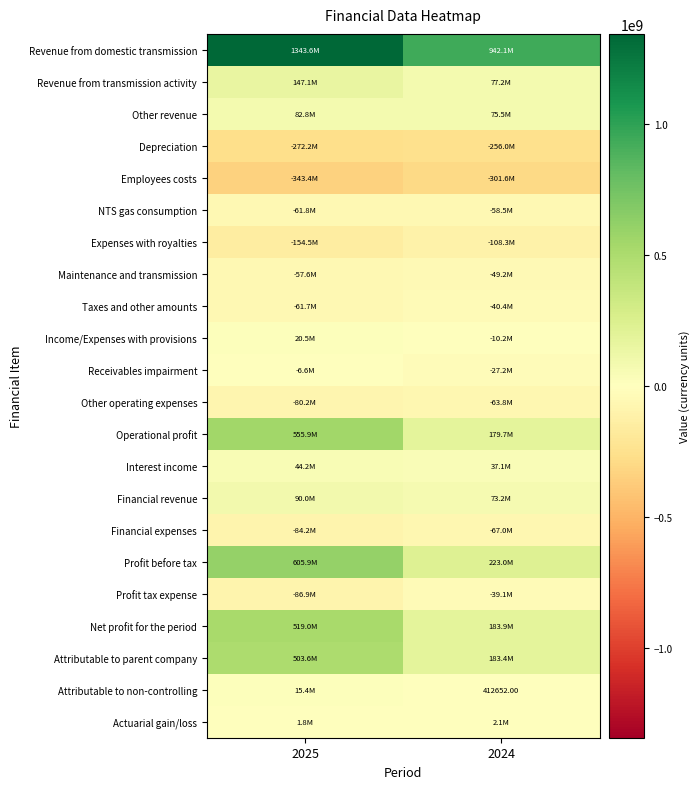

At how many categories does at least one series exceed -154866150?

2